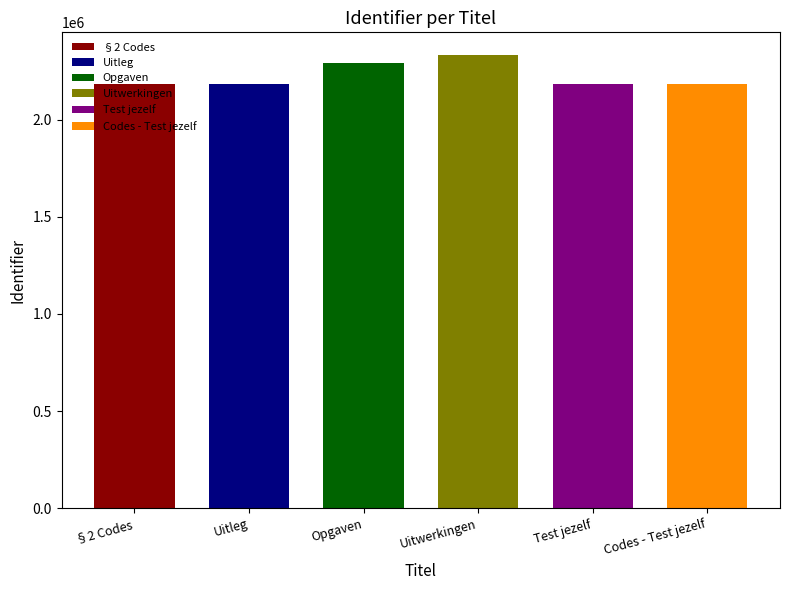

Where does the data first go above 2182943?

Opgaven